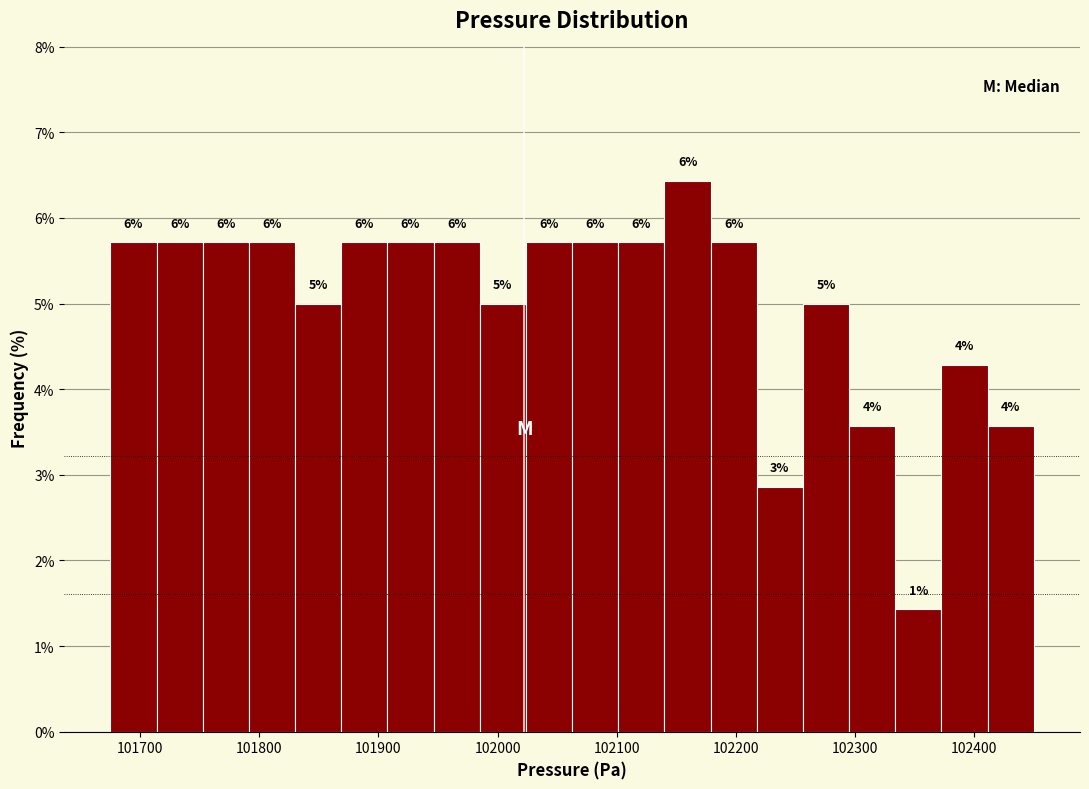

Around what value on the x-axis is the tallest bar? Give the approximate position of its centre, as read against the axis.

102160